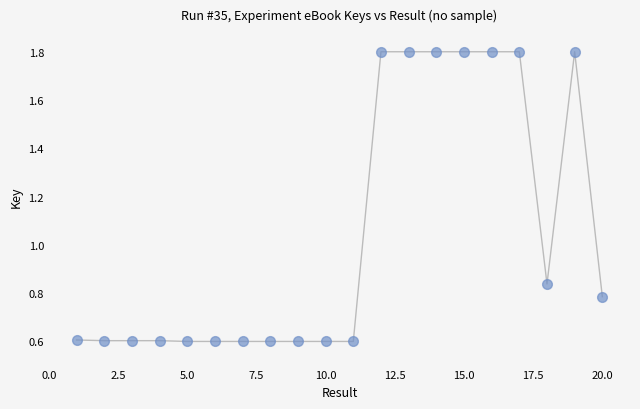

What is the range of Y values (max minus min)?

1.2